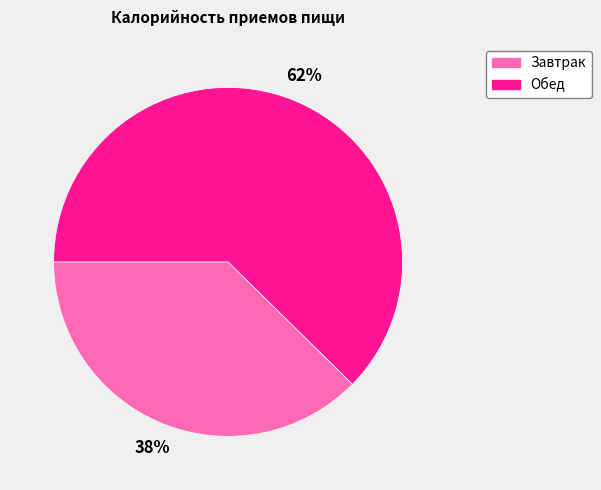

To the nearest percent, what portion does Завтрак represent?

38%